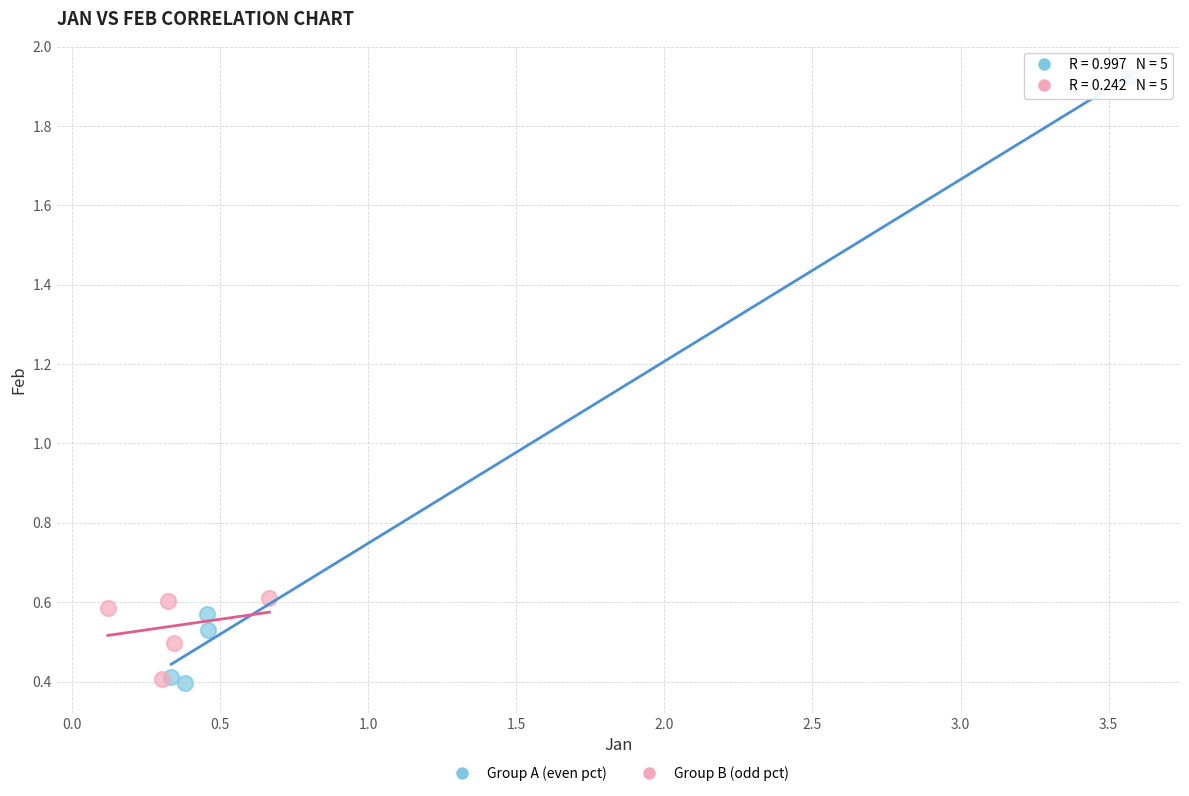

Which series has the widest spread of Y values?

Group A (even pct)